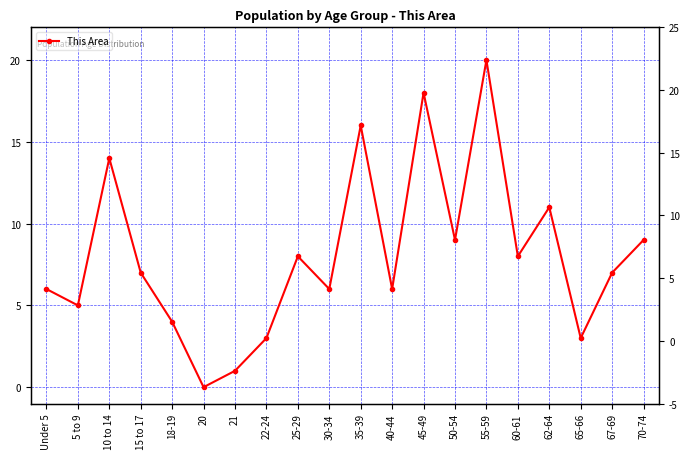

What is the approximate value at Under 5, to the nearest 10?

10